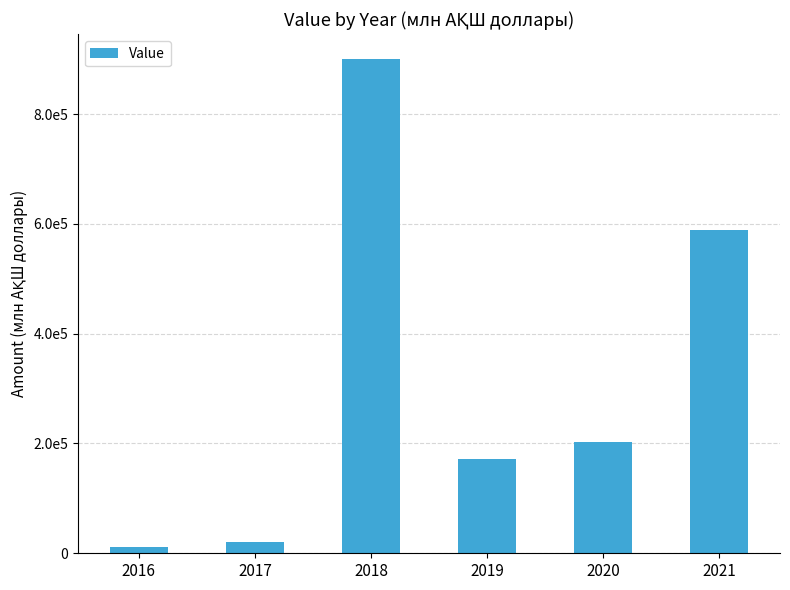

What is the maximum value shown in the chart?

900520.2